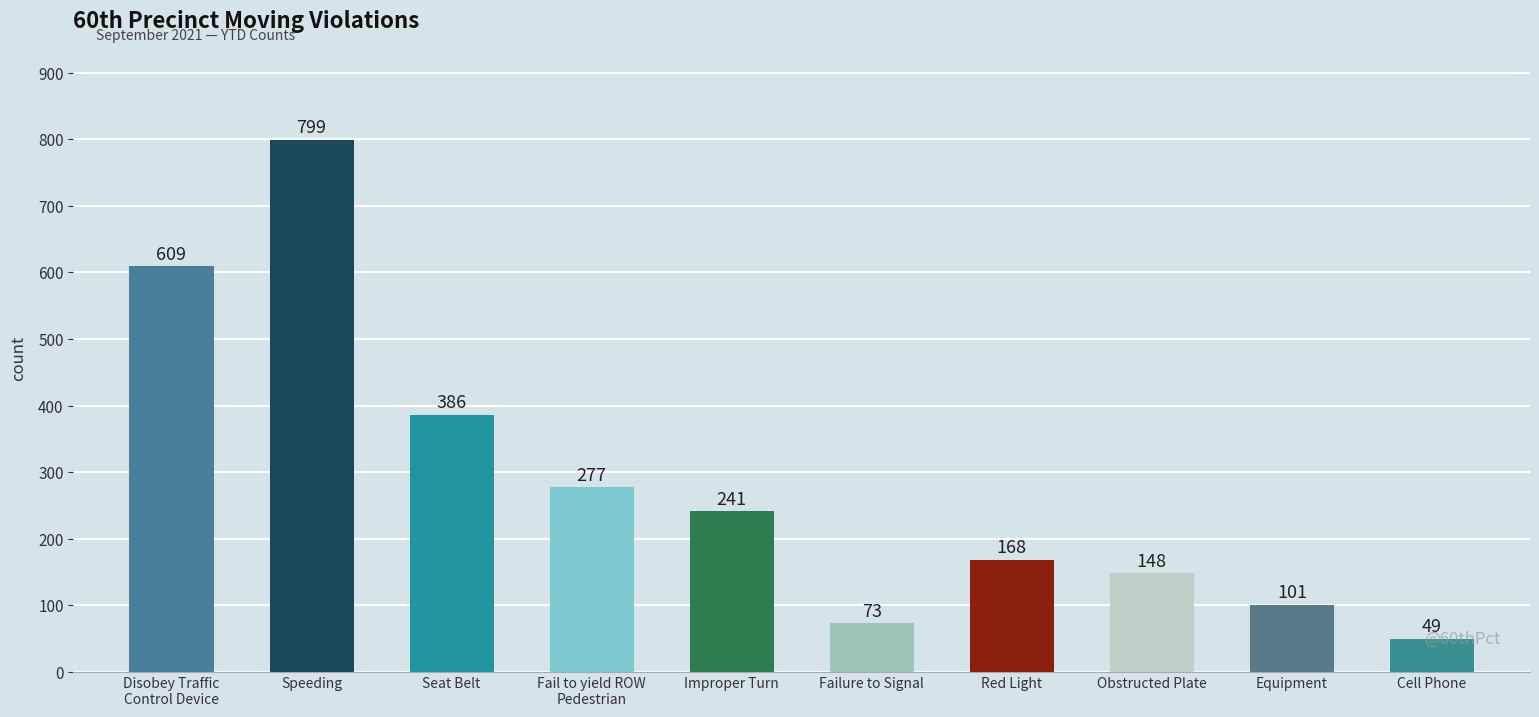

What is the value of the 2nd bar from the left?

799